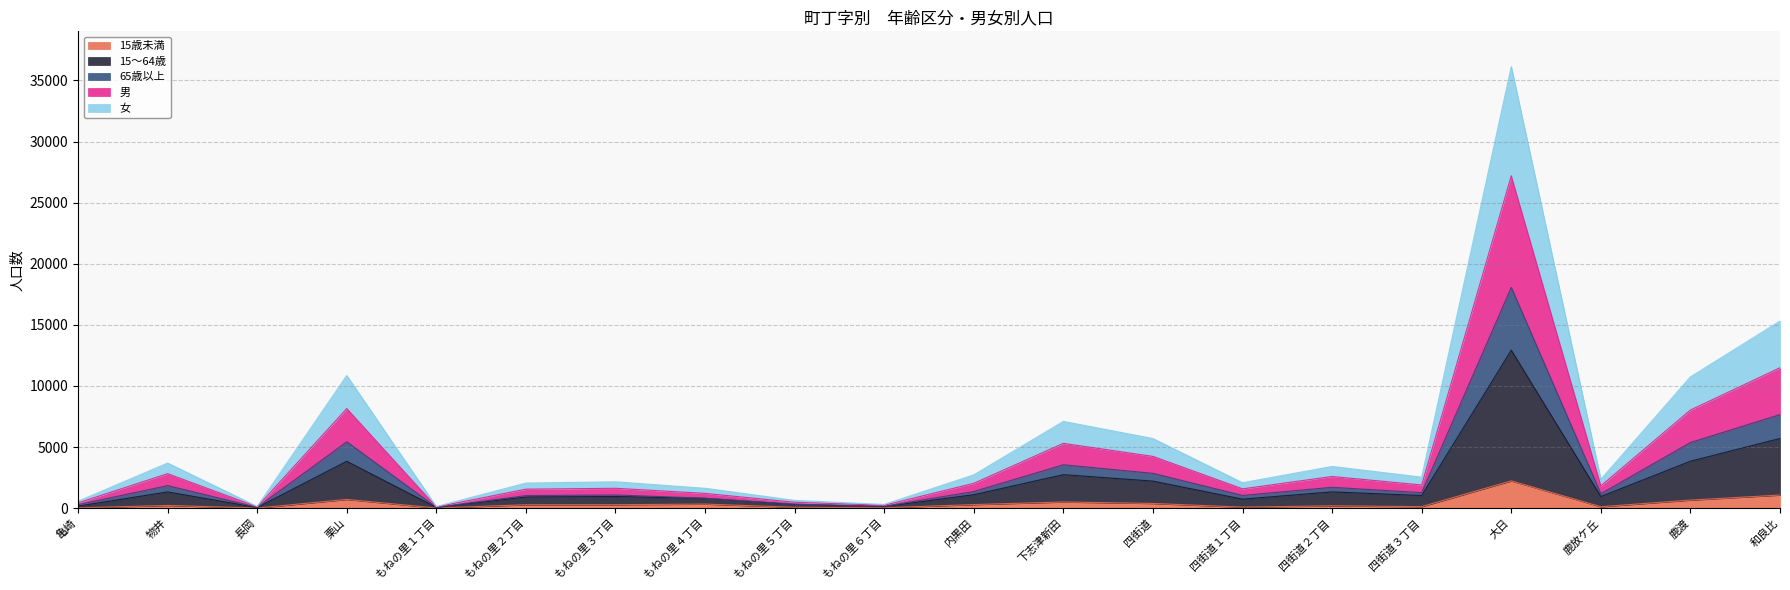

Which has a higher value, 鹿渡 or 下志津新田?

鹿渡